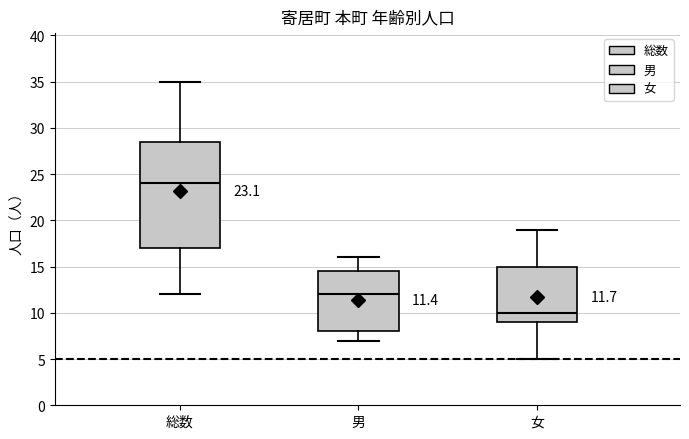

Comparing the boxes themselves (not the whiskers), which one is the tallest?

総数